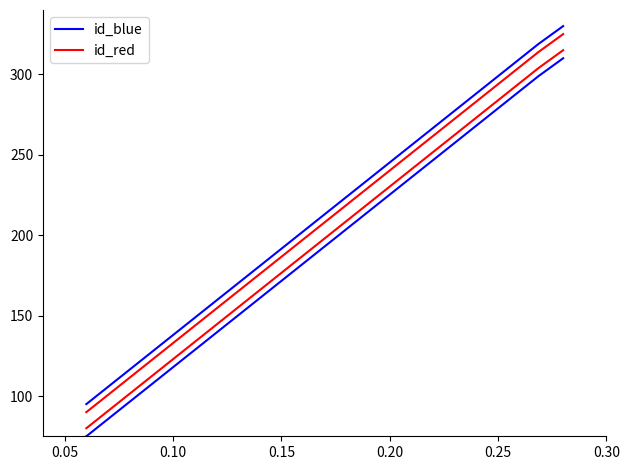

True or false: id_blue has more than 0 interior local peaks.

False